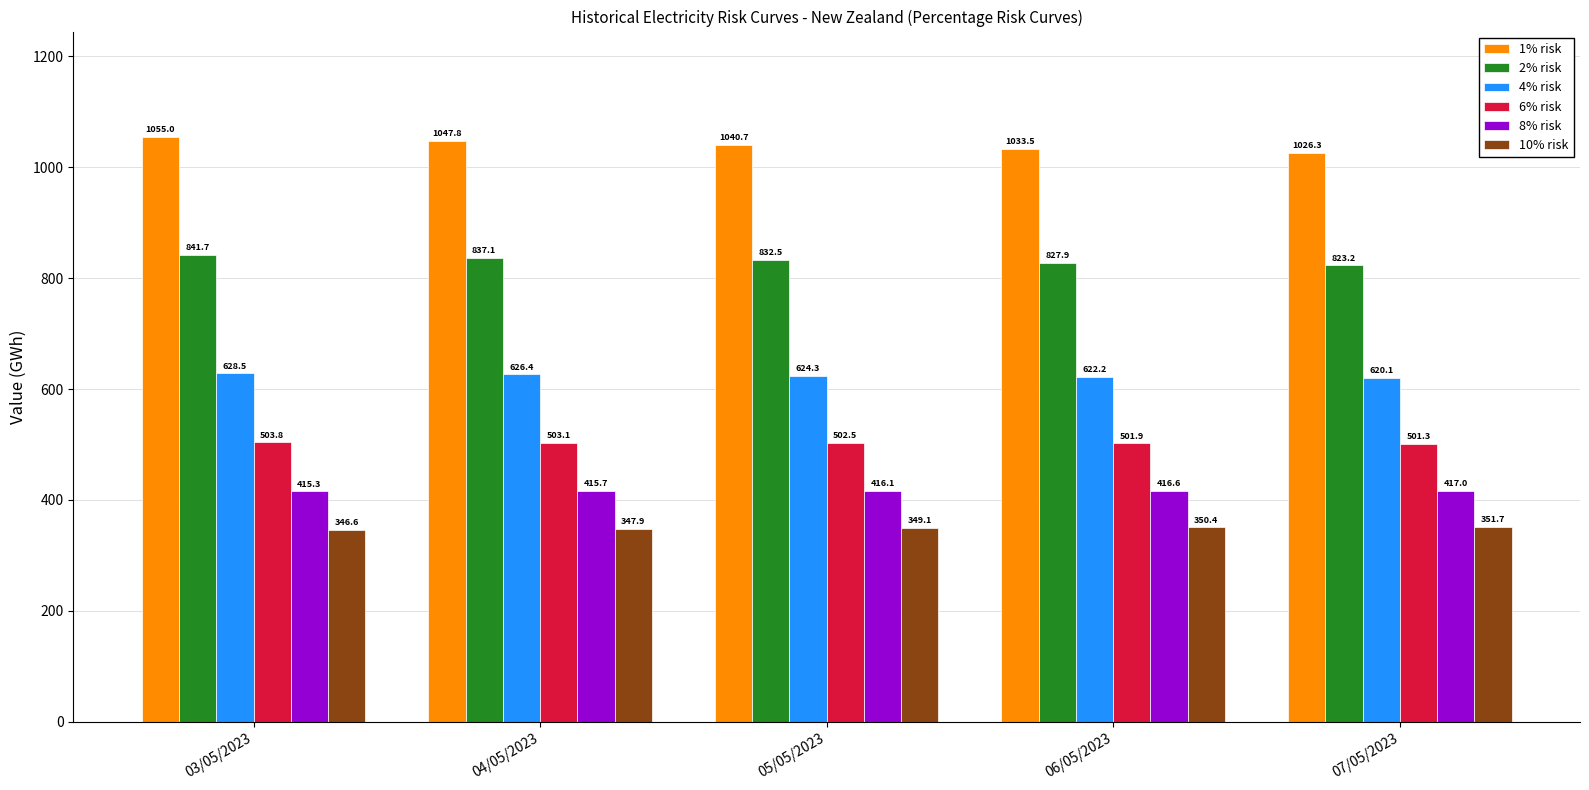

At which label does 2% risk first exceed 832?

03/05/2023